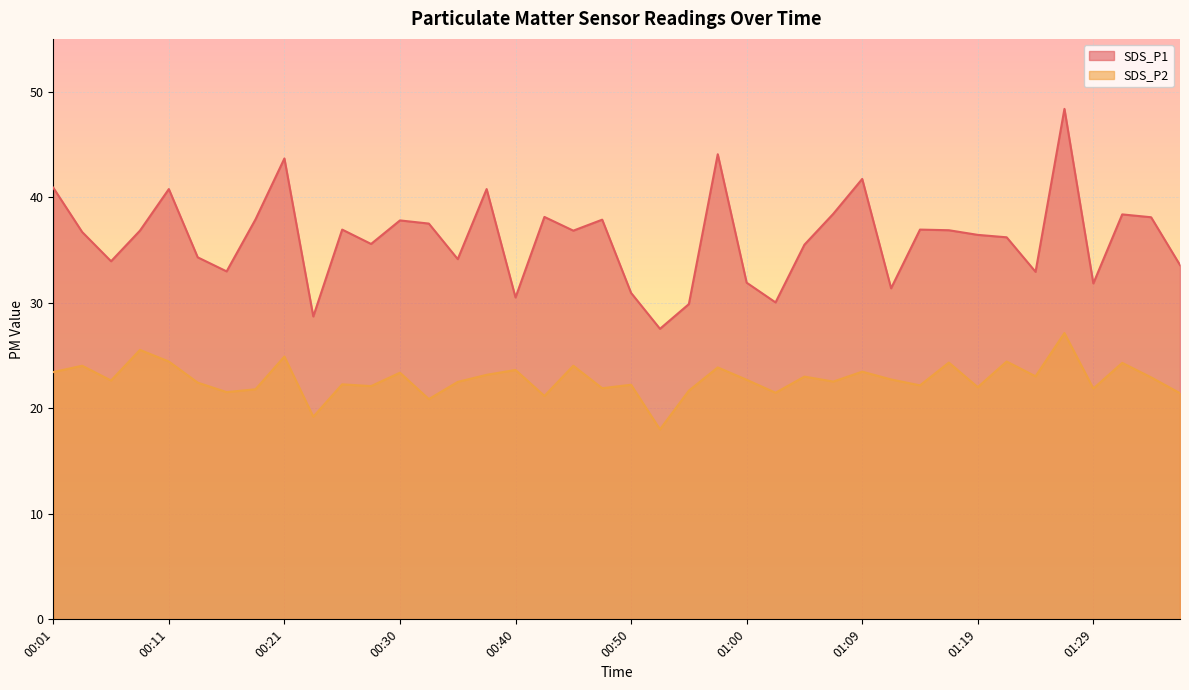

What is the maximum value shown in the chart?

48.4